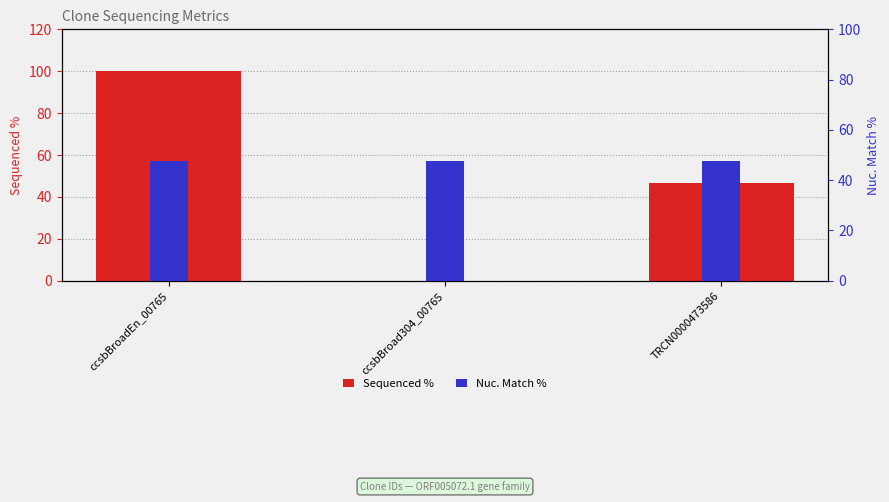

Which series changed the most between ccsbBroadEn_00765 and ccsbBroad304_00765?

Sequenced %